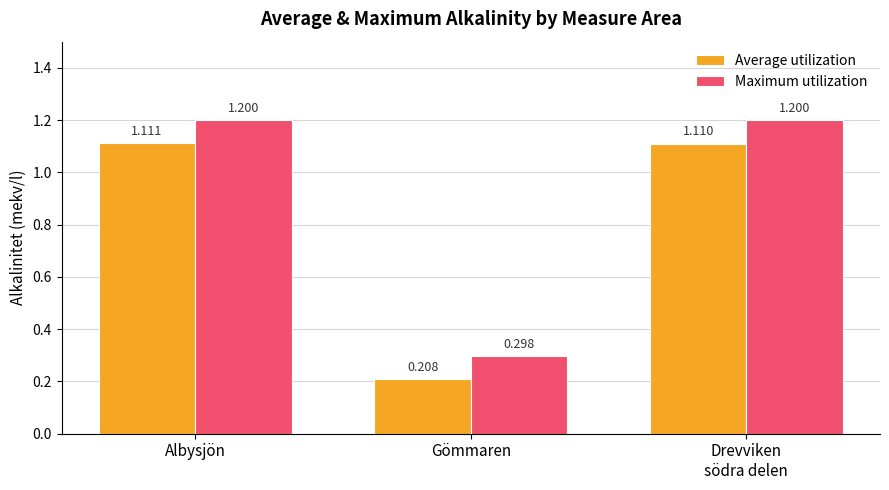

How many values in the Maximum utilization series are below 1?

1